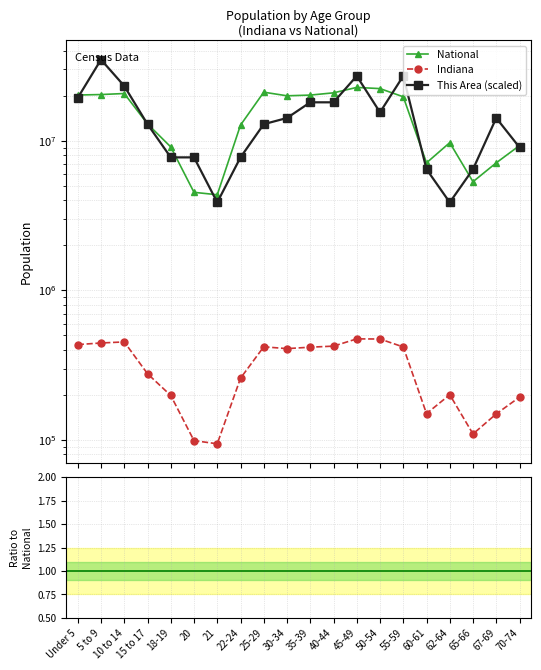

At which category is the sum across all series the highest?

5 to 9